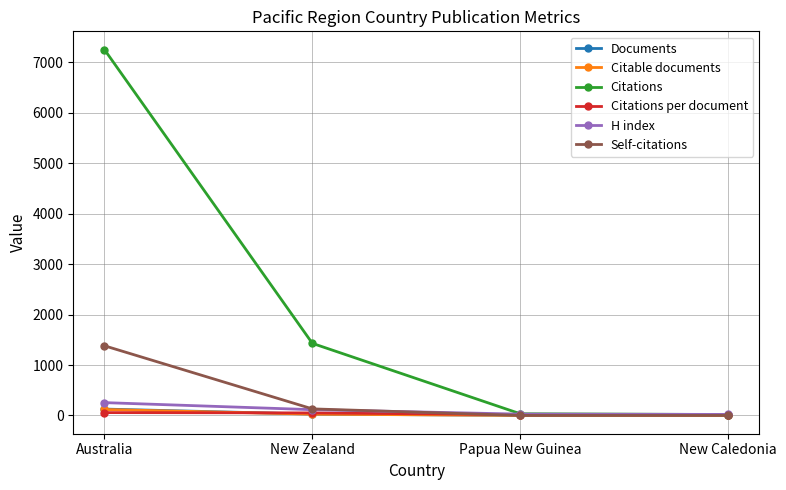

The H index series shows 255.0 at Australia. True or false?

True